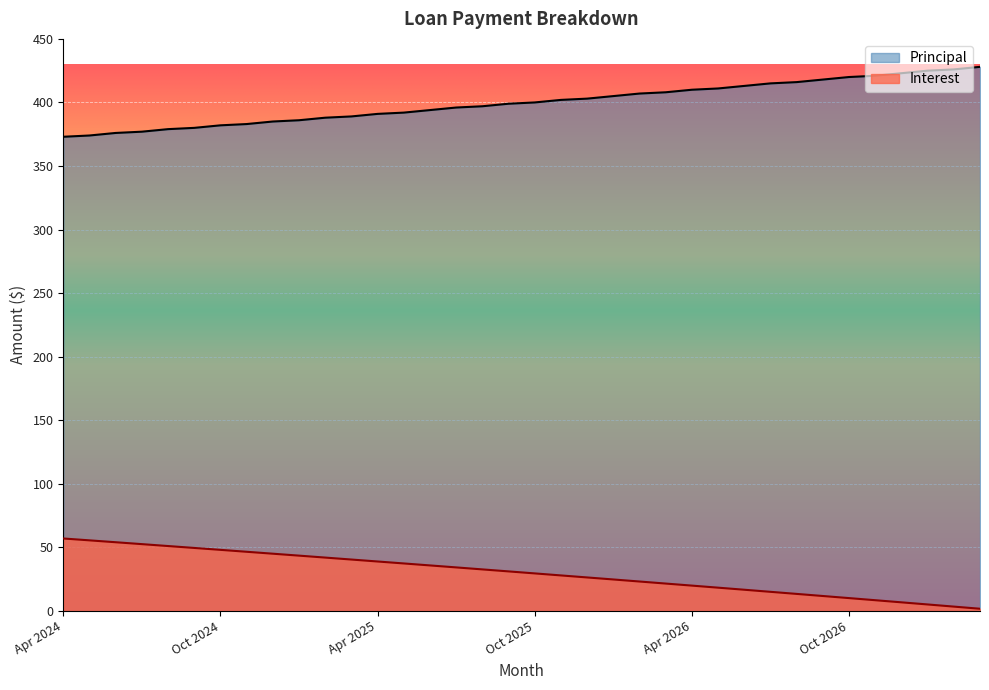

List the series in order of their overall mean, lowest first.

Interest, Principal